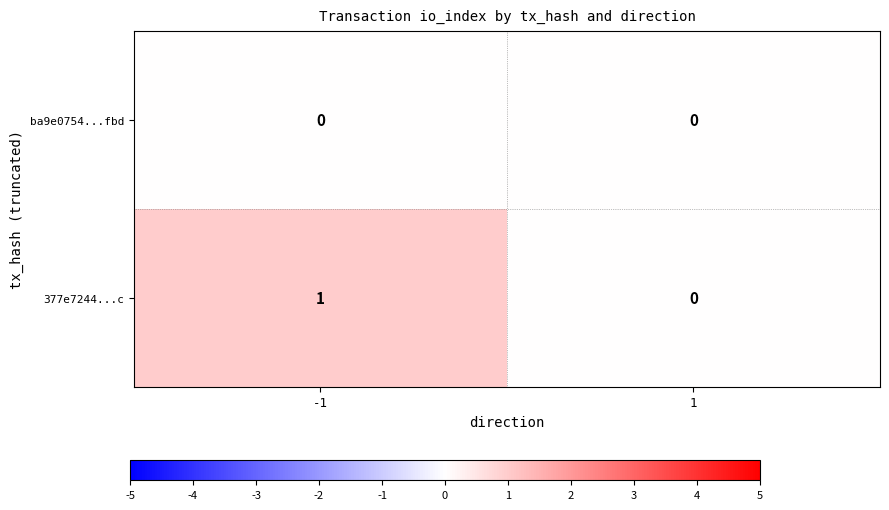

At which category is the sum across all series the highest?

-1